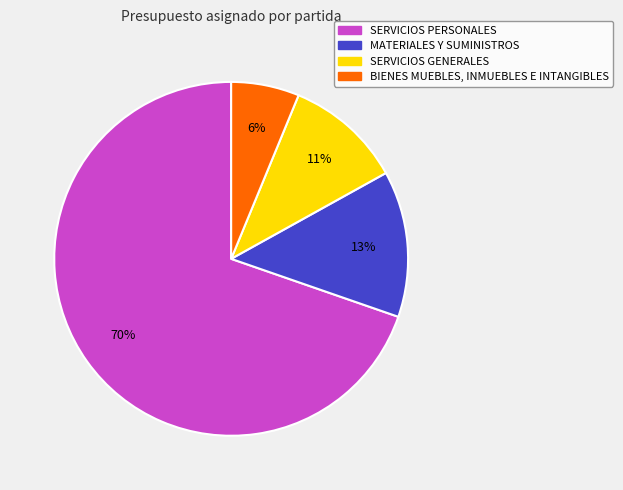

The BIENES MUEBLES, INMUEBLES E INTANGIBLES slice represents 6% of the pie. True or false?

True